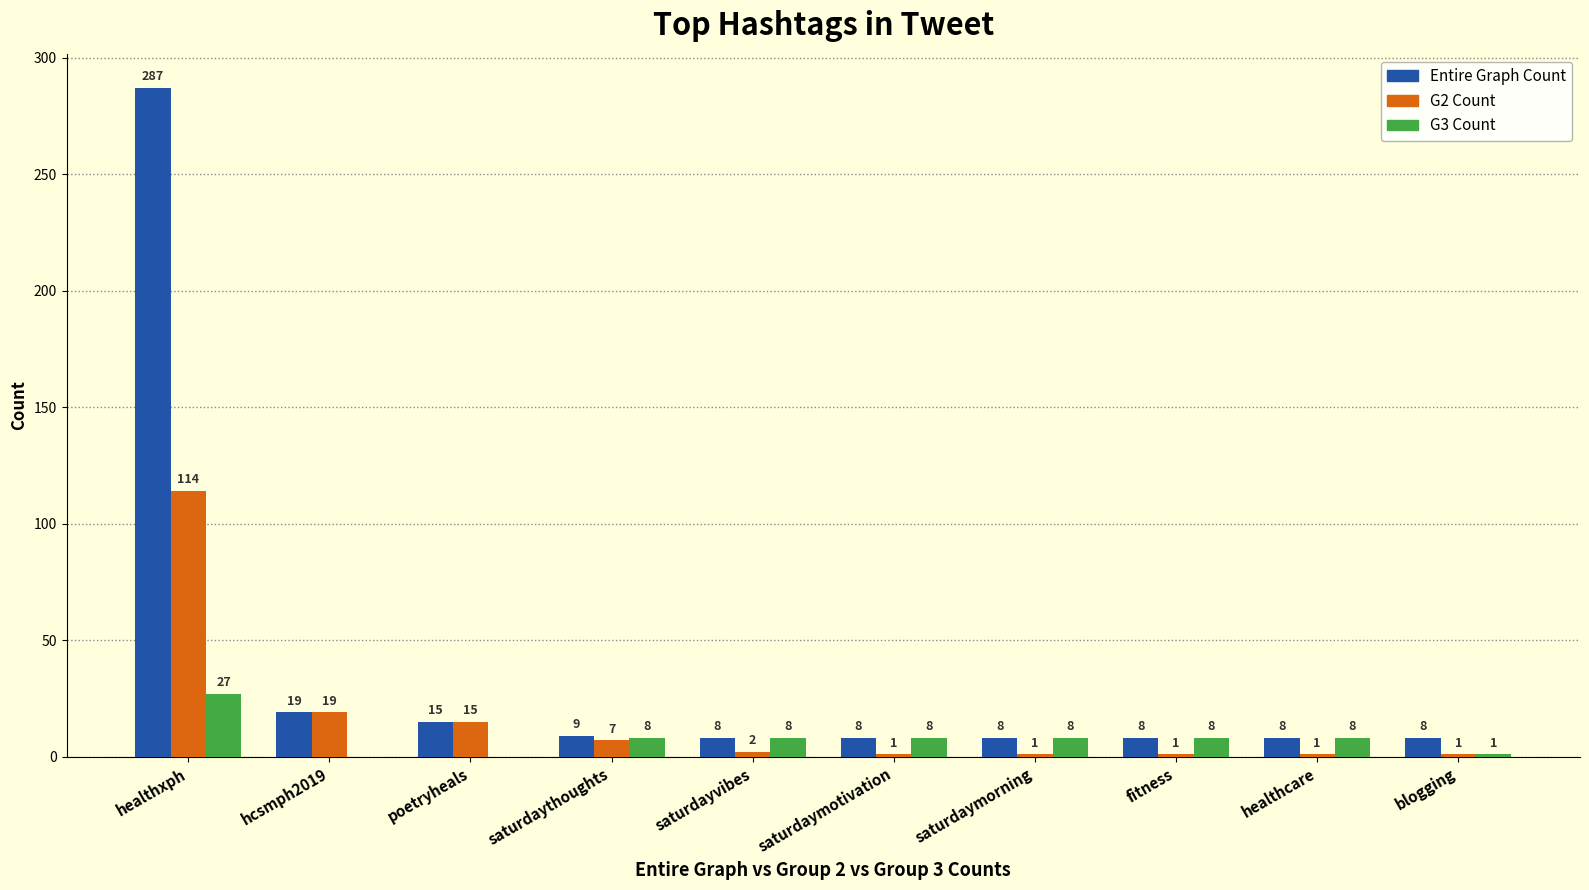

What is the total value across all series at healthxph?

428